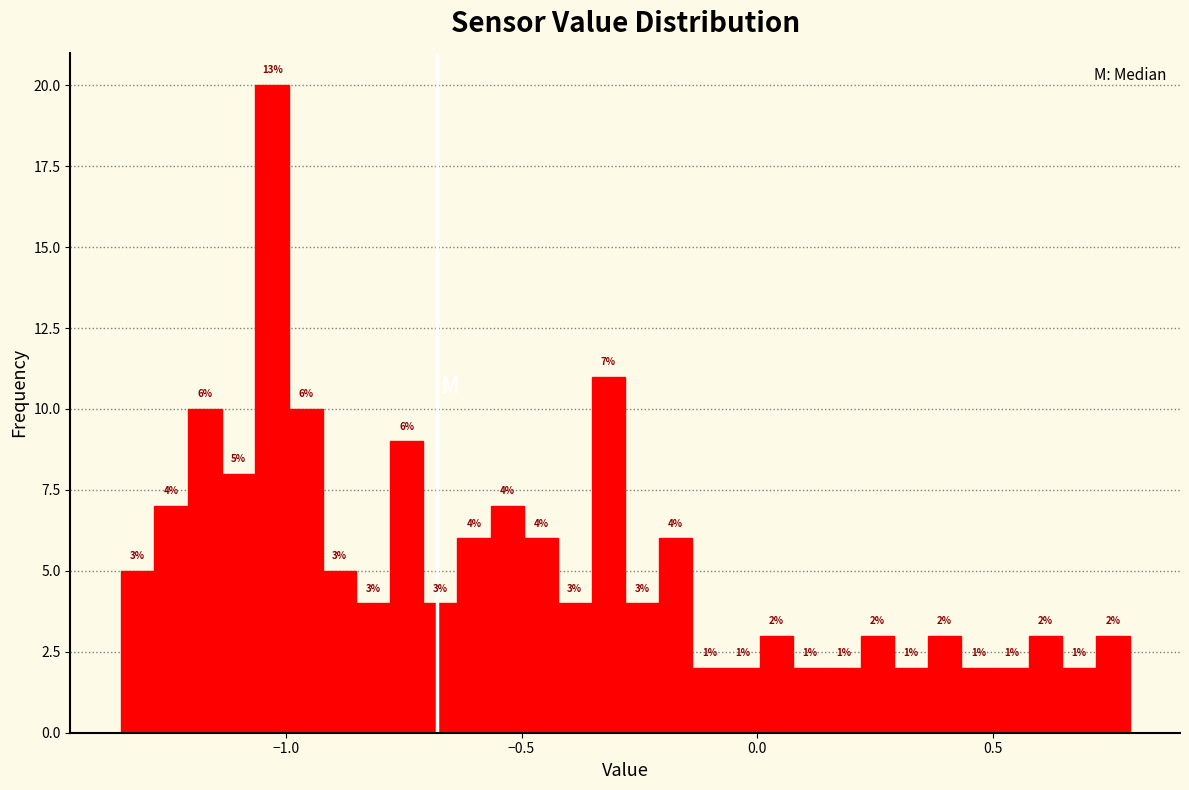

Read against the x-axis, roughly where is the centre of the tallest bar?

-1.05